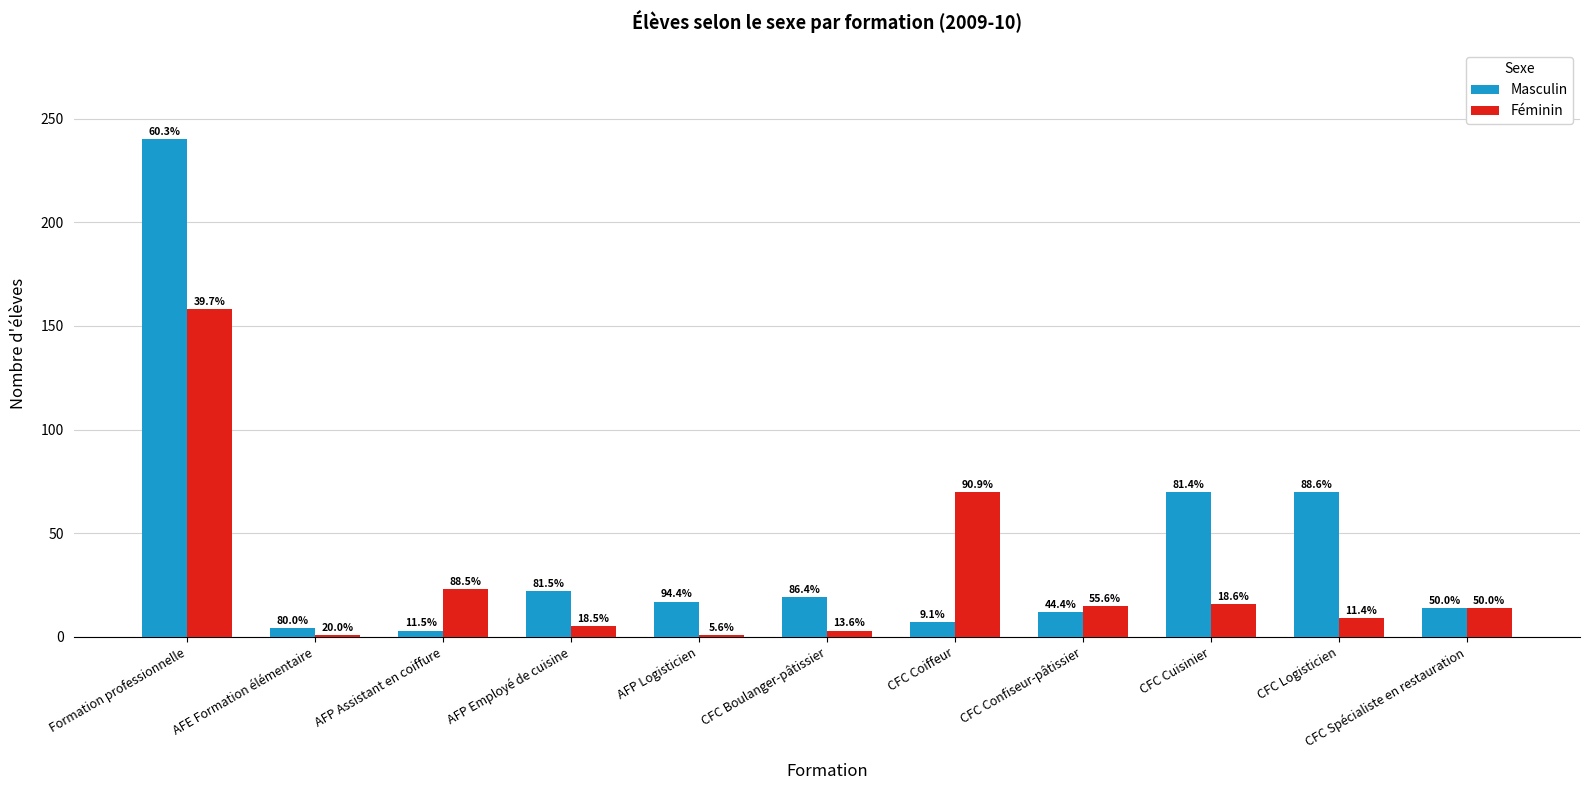

Which series changed the most between CFC Coiffeur and CFC Logisticien?

Masculin